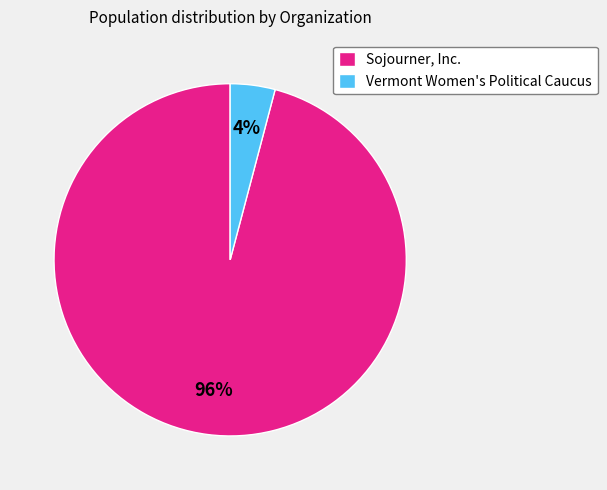

Rank the categories by value from lowest to highest.

Vermont Women's Political Caucus, Sojourner, Inc.